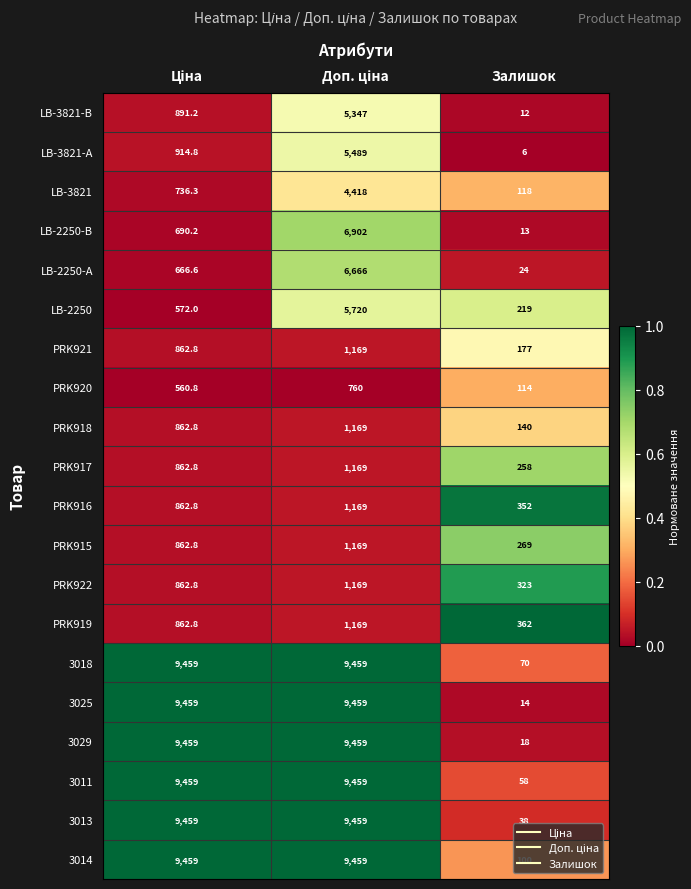

What is the average value of the PRK922 series?

784.9